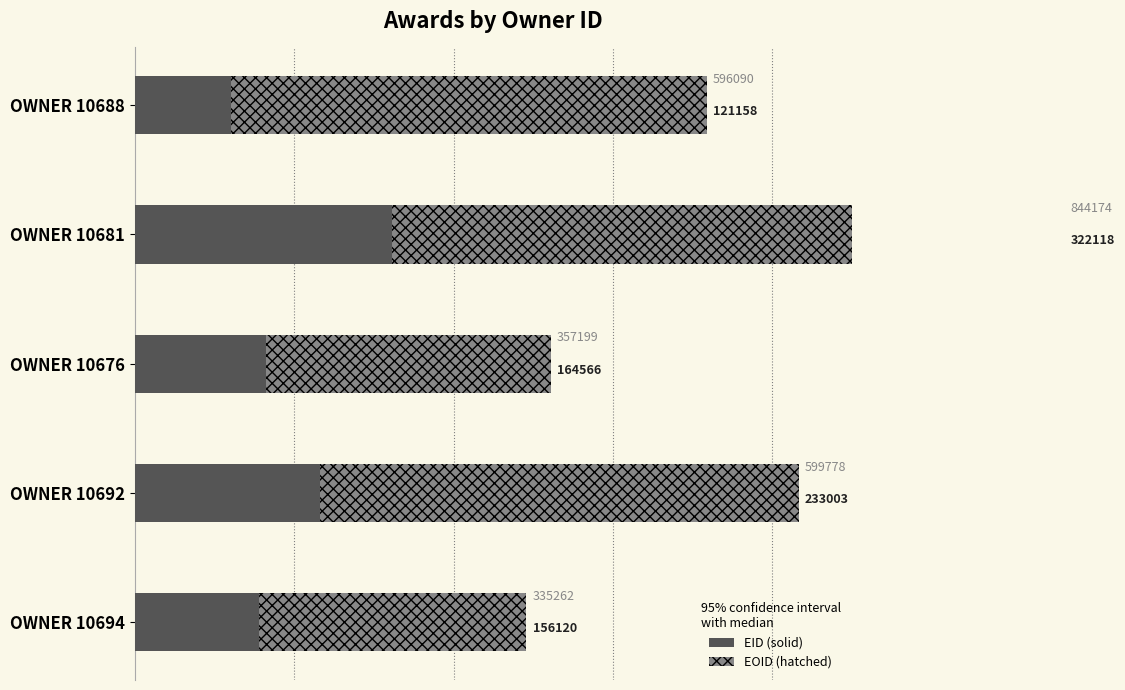

Reading left to right, transcribe all the data shown in this chart.

EID (solid): 121158	322118	164566	233003	156120
EOID (hatched): 596090	844174	357199	599778	335262